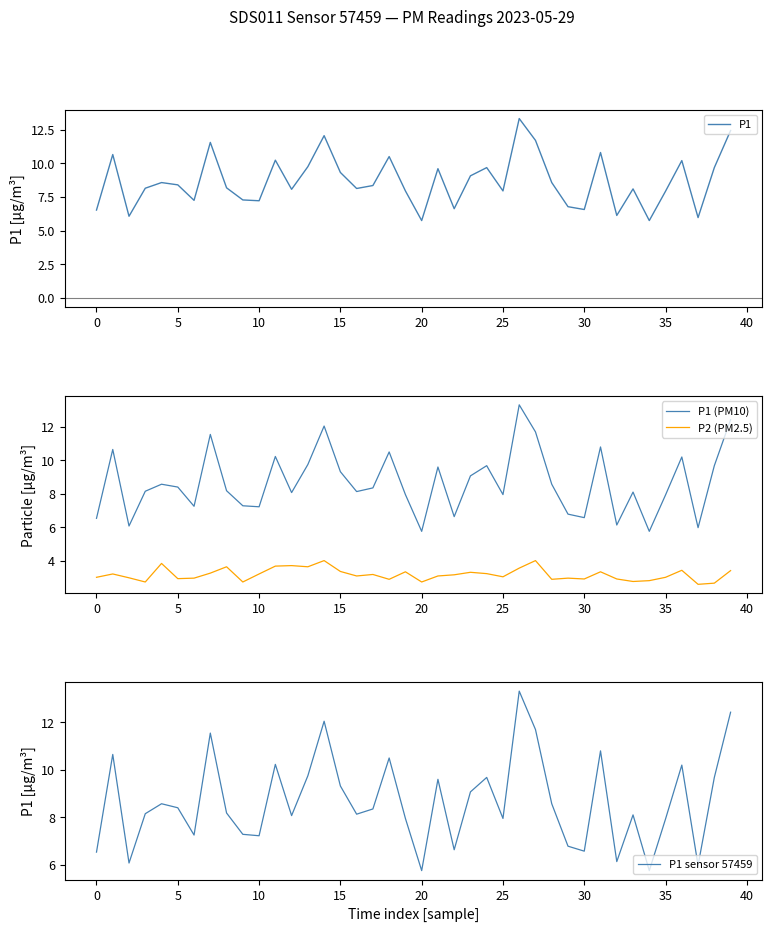

Reading left to right, what are all the values shown in this chart?

P1: 6.5	10.7	6.1	8.2	8.6	8.4	7.2	11.6	8.2	7.3	7.2	10.2	8.1	9.8	12.1	9.3	8.1	8.3	10.5	8.0	5.8	9.6	6.6	9.1	9.7	8.0	13.3	11.7	8.6	6.8	6.6	10.8	6.1	8.1	5.8	7.9	10.2	6.0	9.7	12.4
P1 (PM10): 6.5	10.7	6.1	8.2	8.6	8.4	7.2	11.6	8.2	7.3	7.2	10.2	8.1	9.8	12.1	9.3	8.1	8.3	10.5	8.0	5.8	9.6	6.6	9.1	9.7	8.0	13.3	11.7	8.6	6.8	6.6	10.8	6.1	8.1	5.8	7.9	10.2	6.0	9.7	12.4
P2 (PM2.5): 3.0	3.2	3.0	2.7	3.8	2.9	3.0	3.2	3.6	2.7	3.2	3.7	3.7	3.6	4.0	3.4	3.1	3.2	2.9	3.3	2.7	3.1	3.1	3.3	3.2	3.0	3.5	4.0	2.9	3.0	2.9	3.3	2.9	2.8	2.8	3.0	3.4	2.6	2.6	3.4
P1 sensor 57459: 6.5	10.7	6.1	8.2	8.6	8.4	7.2	11.6	8.2	7.3	7.2	10.2	8.1	9.8	12.1	9.3	8.1	8.3	10.5	8.0	5.8	9.6	6.6	9.1	9.7	8.0	13.3	11.7	8.6	6.8	6.6	10.8	6.1	8.1	5.8	7.9	10.2	6.0	9.7	12.4